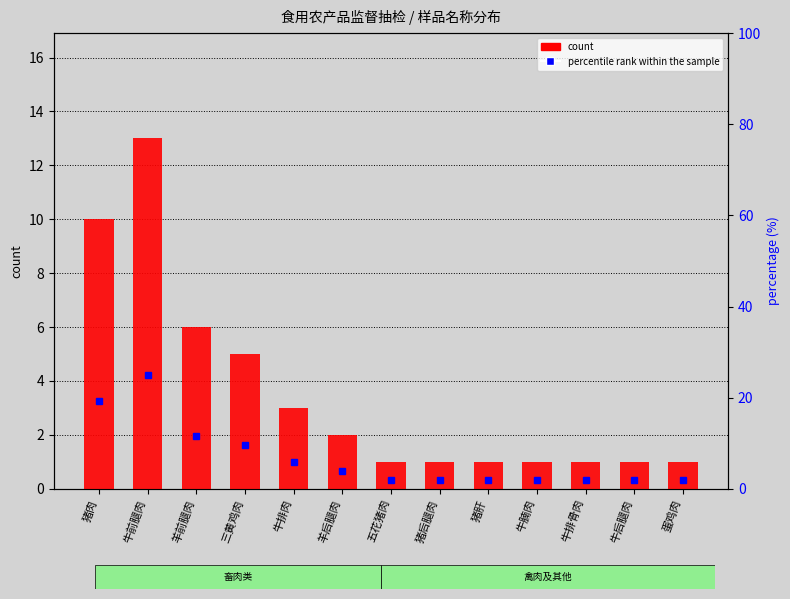

The percentile rank within the sample series shows 1.9 at 五花猪肉. True or false?

True